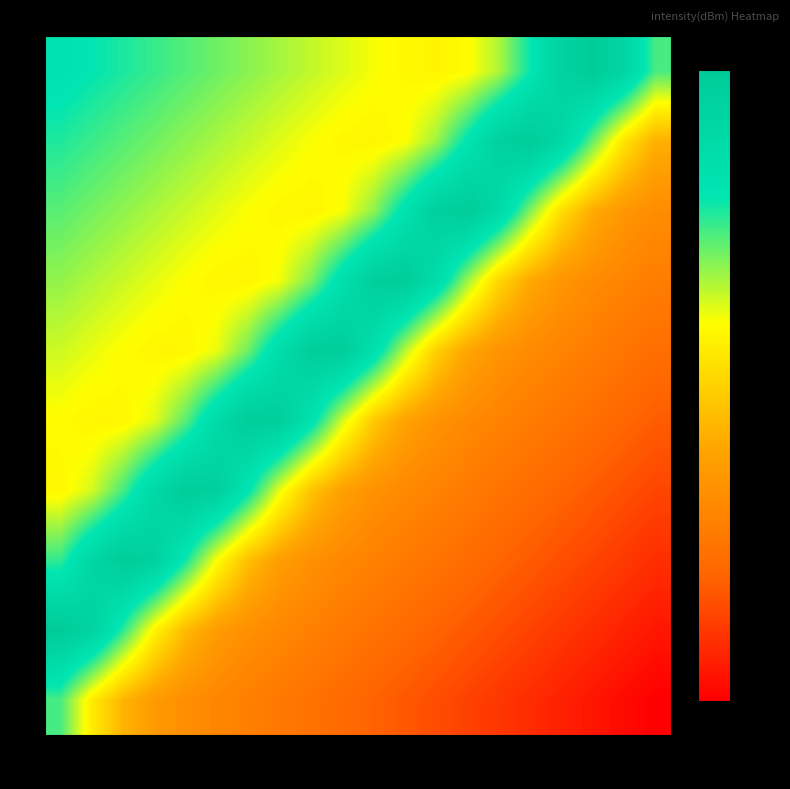

What is the total value across all series at 24?

-2099.4